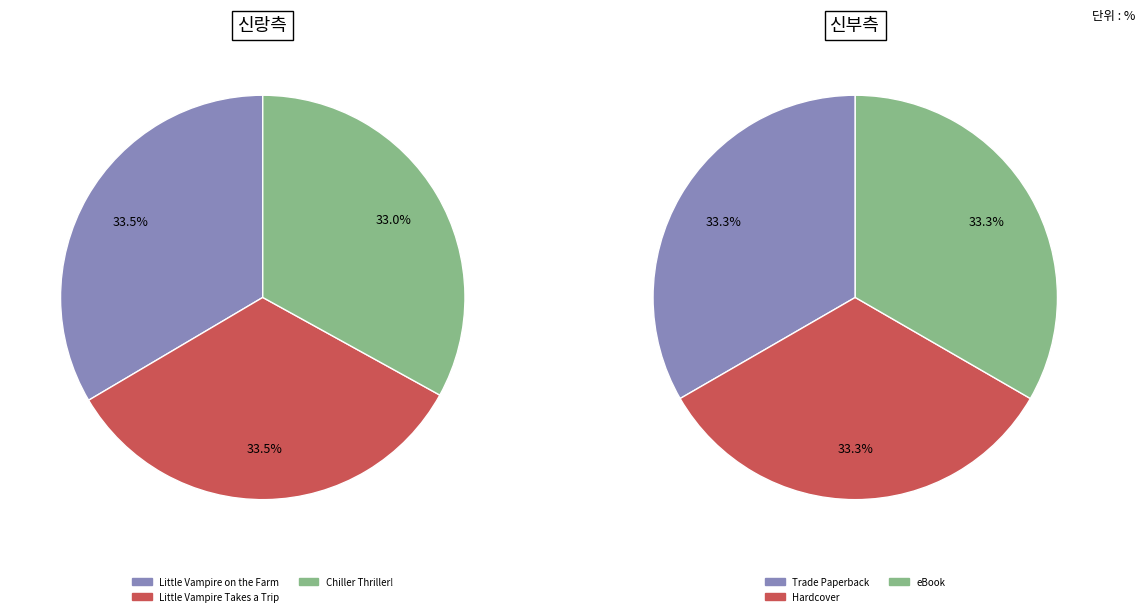

Is Little Vampire Takes a Trip the majority of the pie?

No